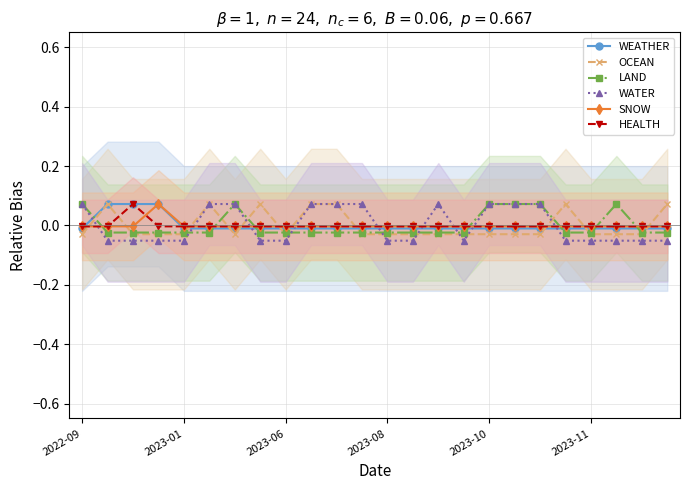

What are all the series names shown in the legend?

WEATHER, OCEAN, LAND, WATER, SNOW, HEALTH